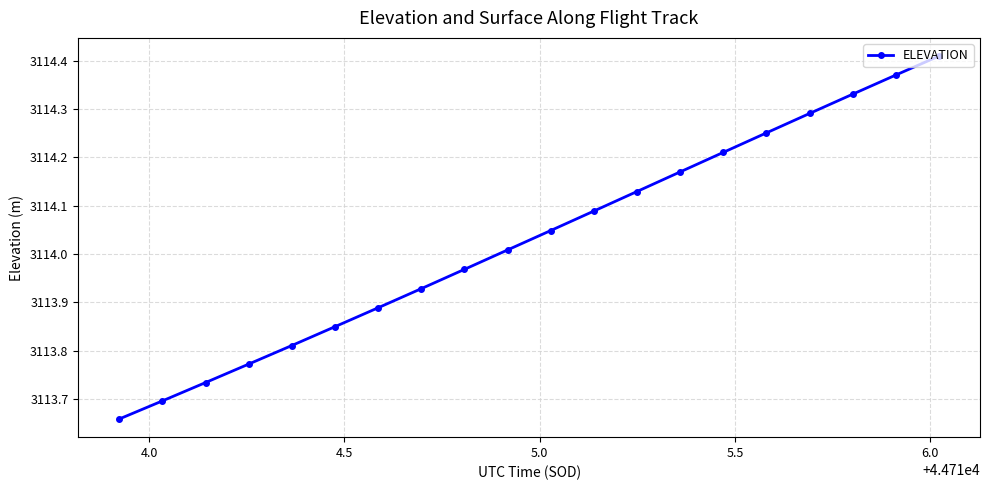

What is the difference between the second highest and second lowest values?

0.7